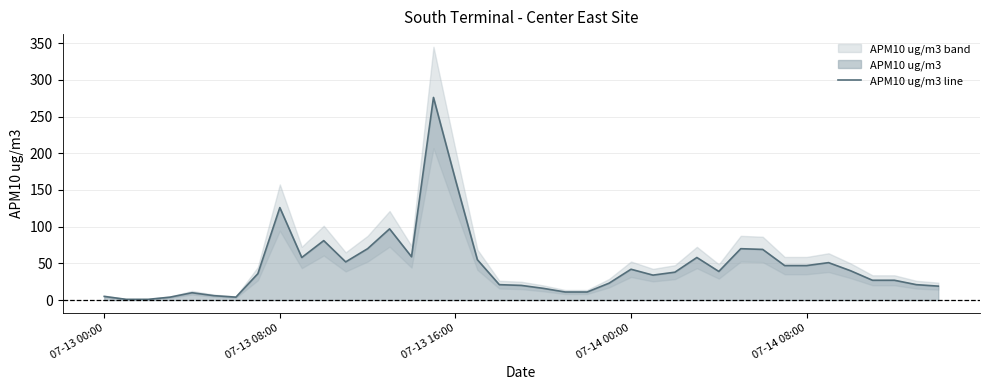

Is it true that the value at 7 is 36?

True